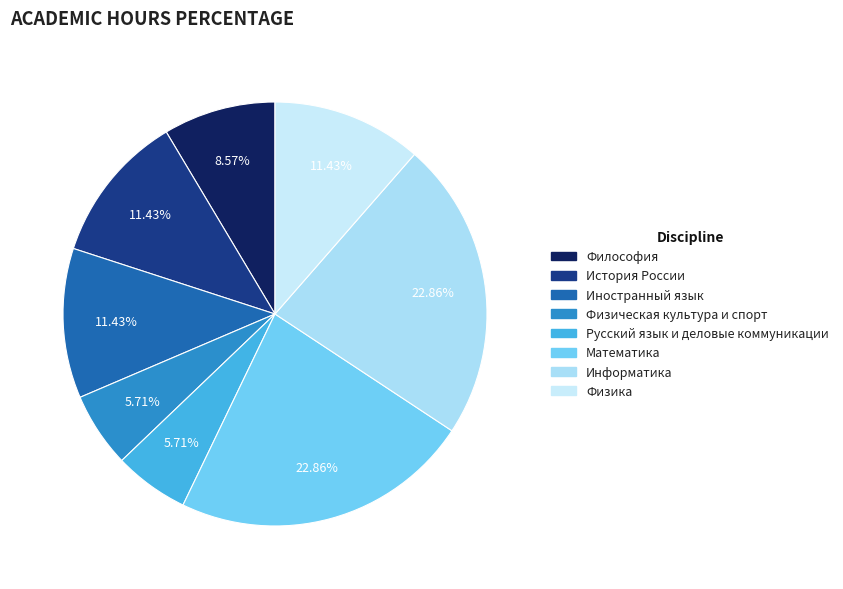

How many slices are in this pie chart?

8